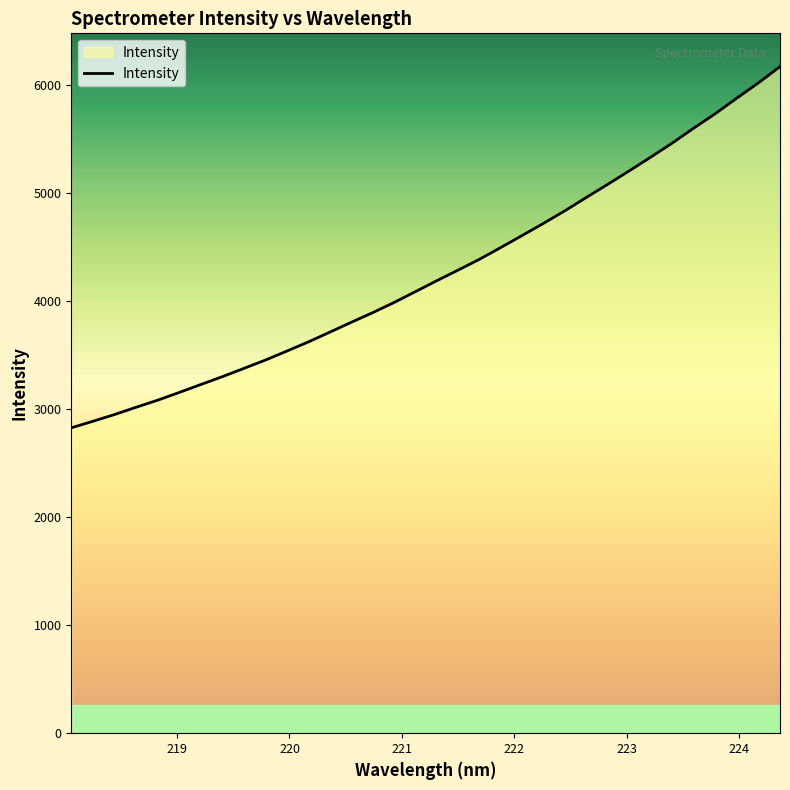

What is the smallest value displayed?

2826.1